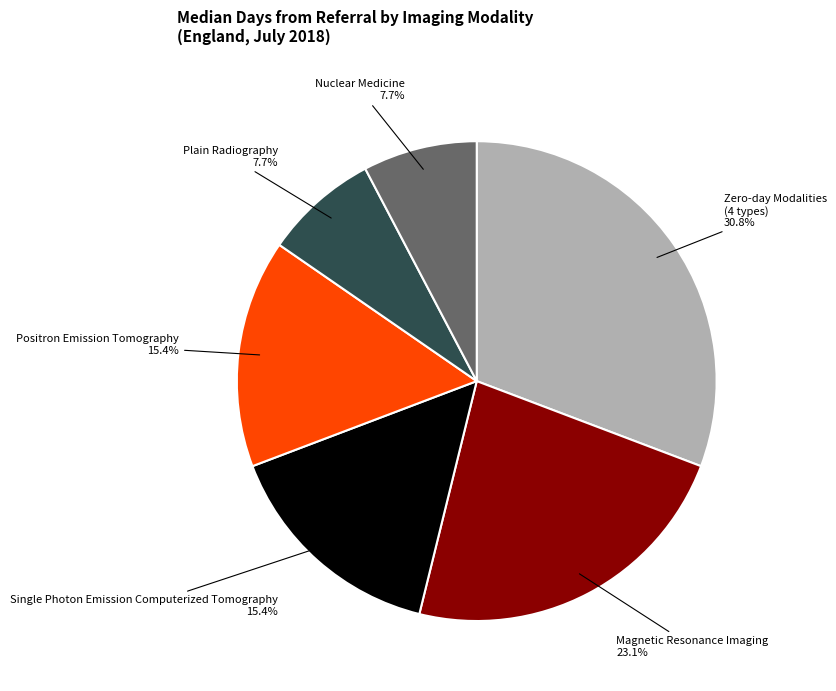

How many slices are in this pie chart?

6